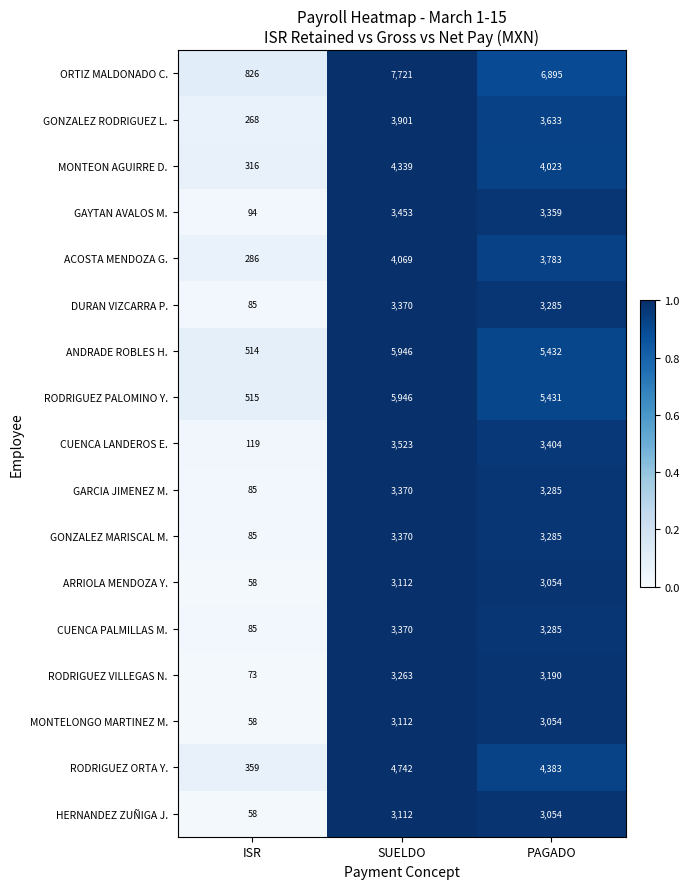

Which series changed the most between ISR and SUELDO?

ORTIZ MALDONADO C.